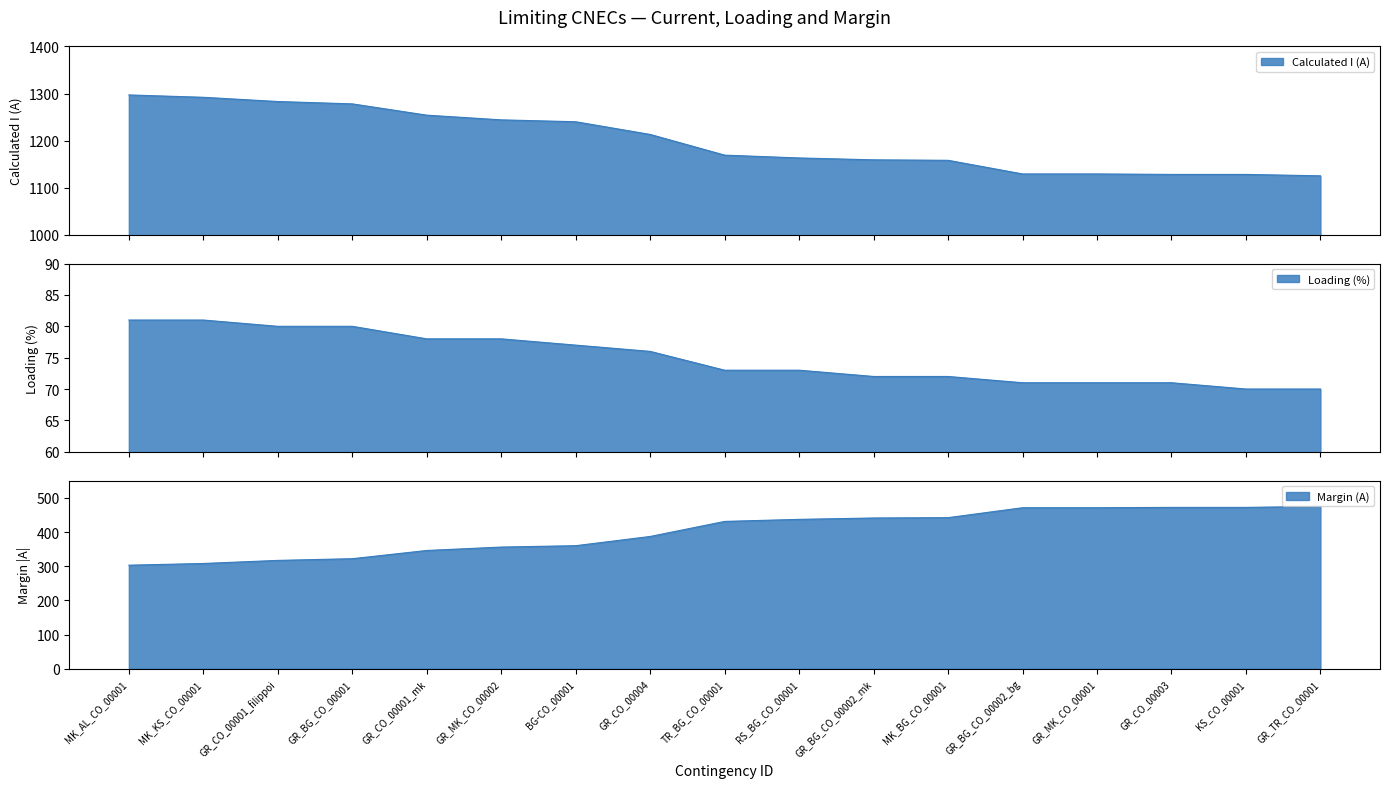

True or false: Loading (%) has more than 0 interior local peaks.

False